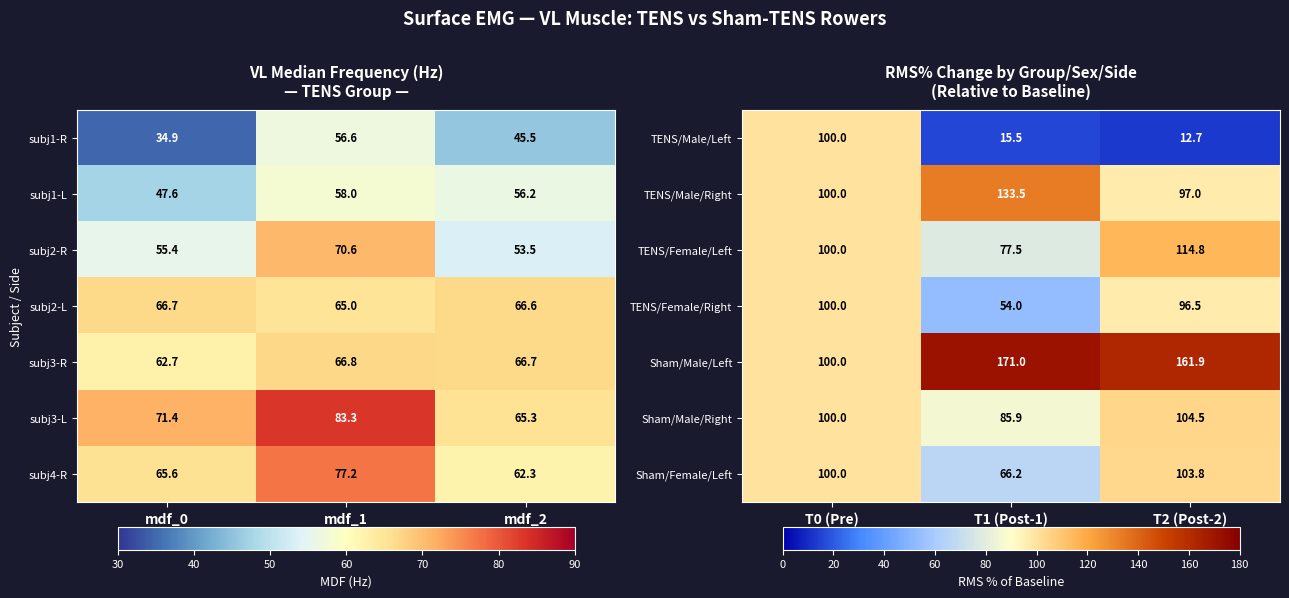

What is the maximum value shown in the chart?

171.0